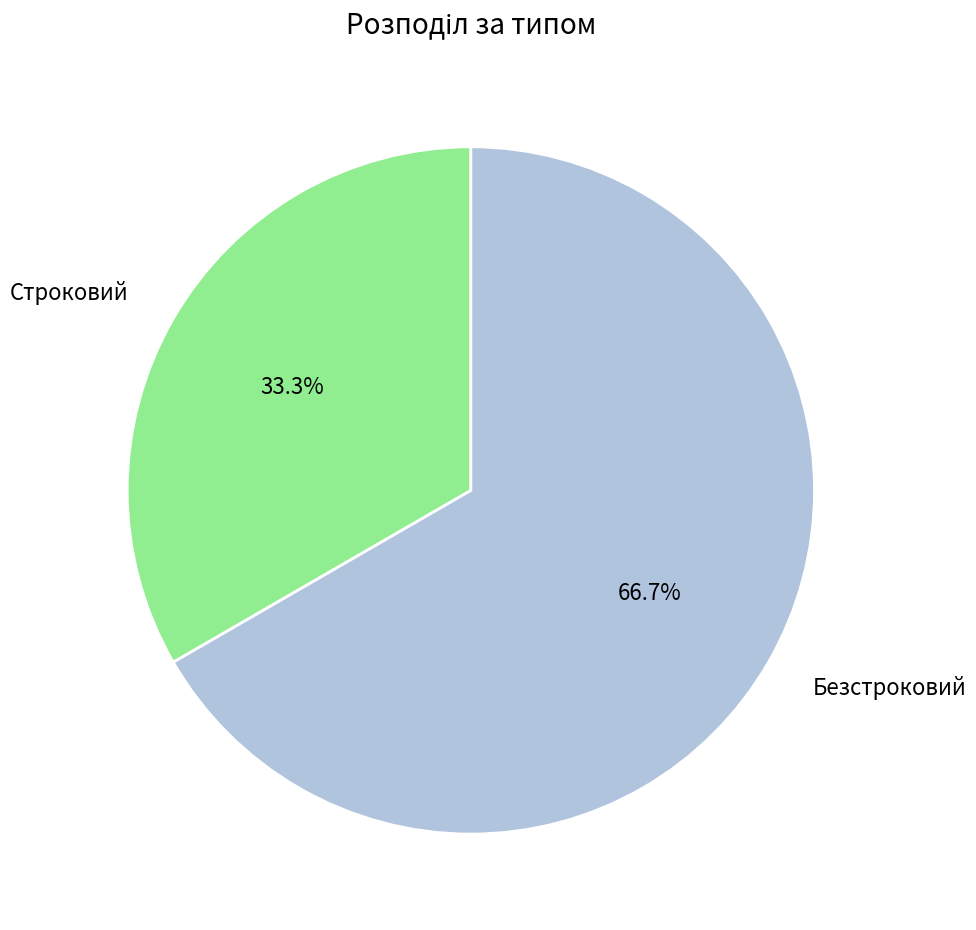

What is the ratio of the value at Строковий to the value at Безстроковий?

0.5